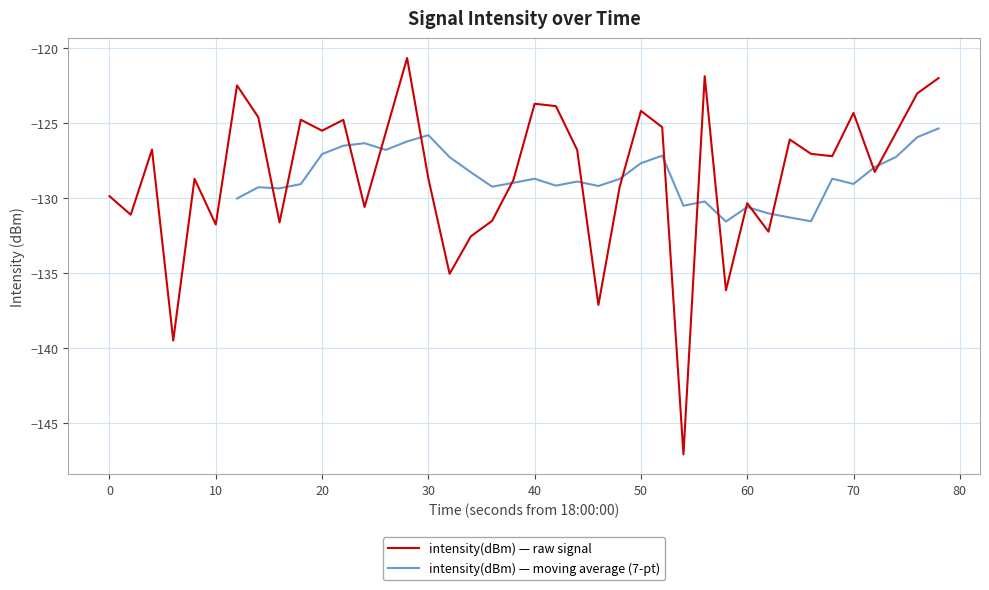

Does the chart have visible grid lines?

Yes